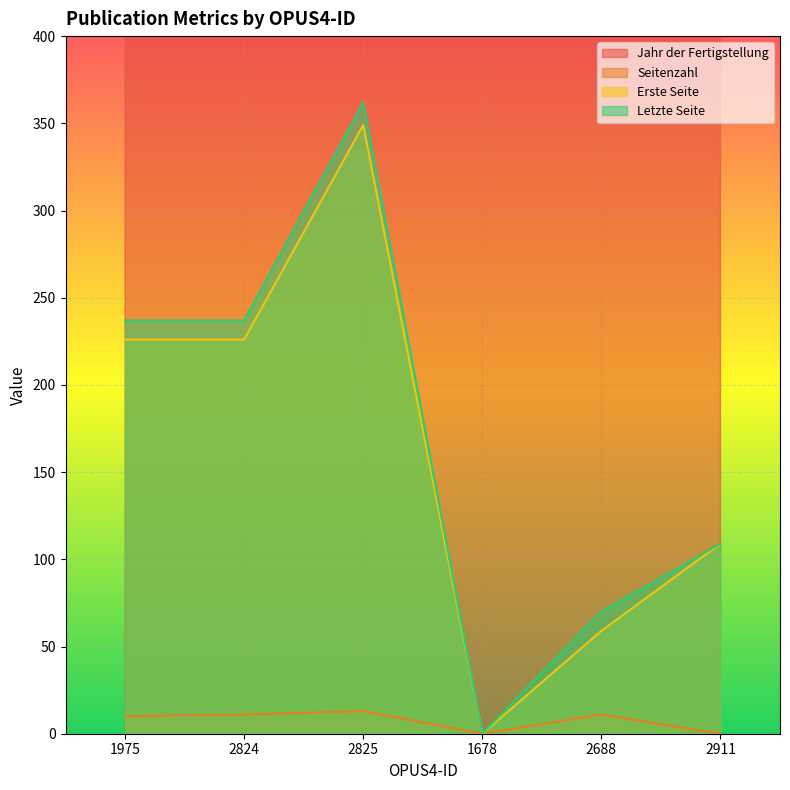

What is the maximum value for Jahr der Fertigstellung?

2020